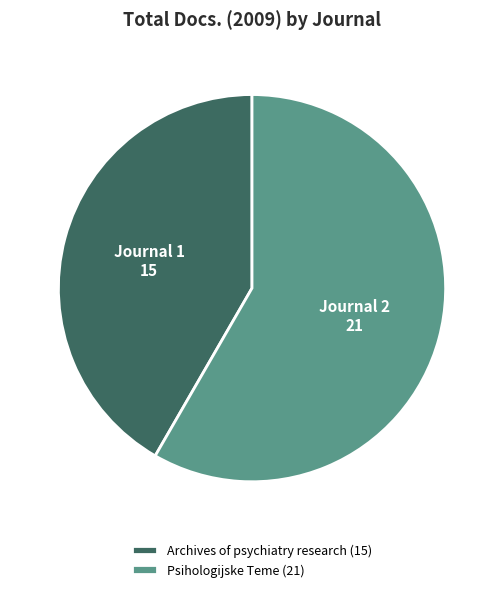

The Psihologijske Teme slice represents 58% of the pie. True or false?

True